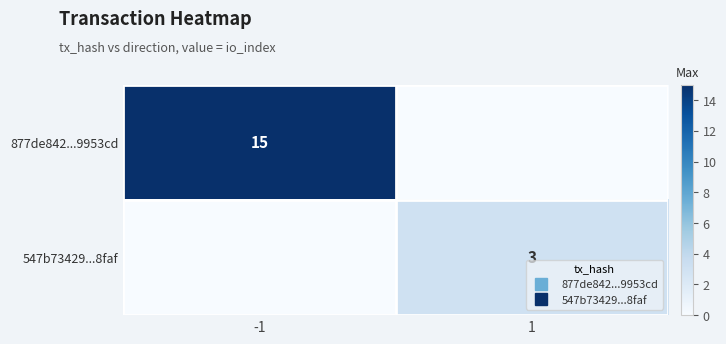

Which series has the largest range (max minus min)?

877de842...9953cd